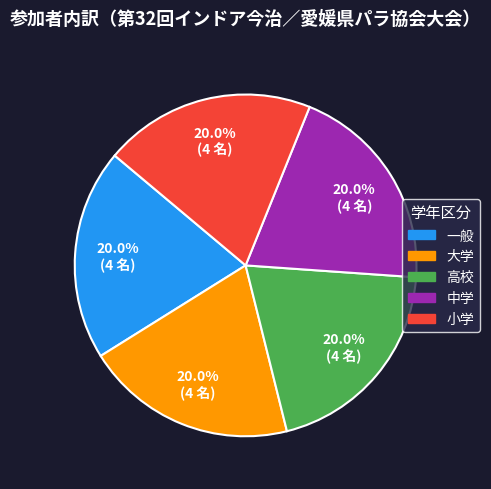

Does 大学 represent more than half of the total?

No